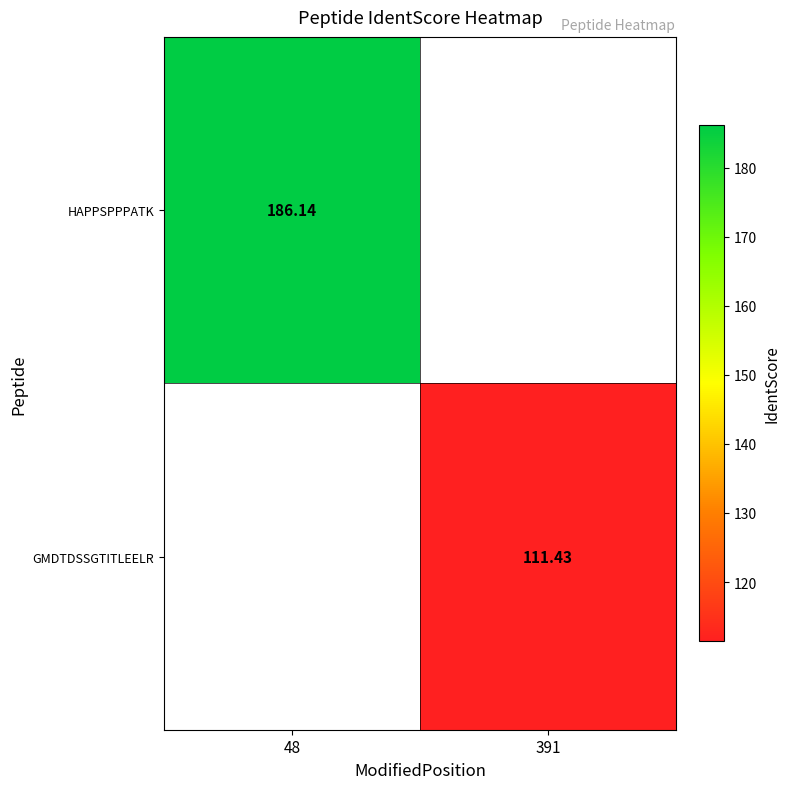

The value of HAPPSPPPATK at 48 is 260.5. True or false?

False